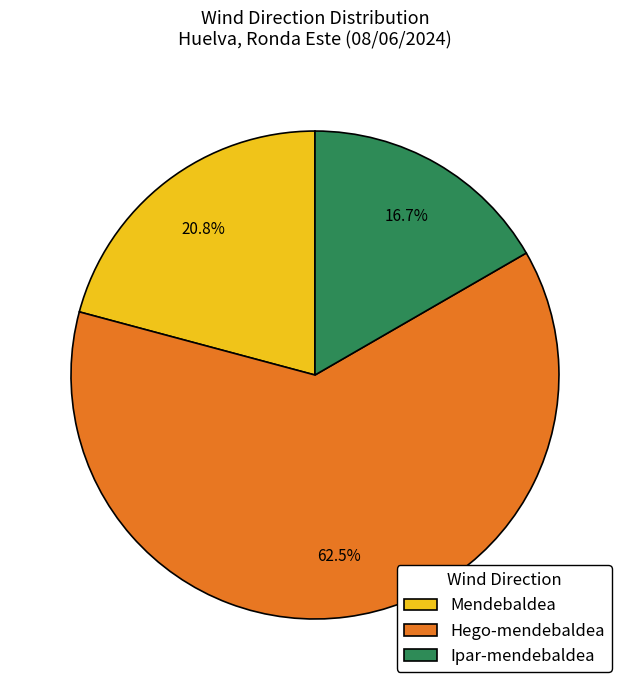

Rank the categories by value from lowest to highest.

Ipar-mendebaldea, Mendebaldea, Hego-mendebaldea